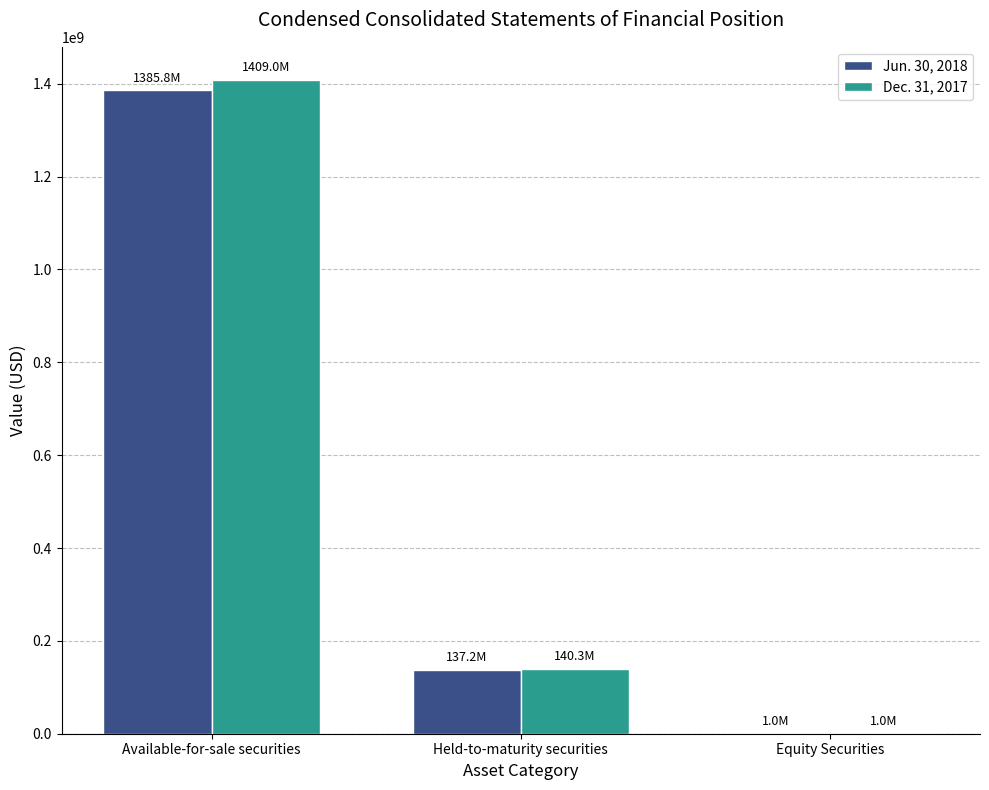

What is the difference between the Dec. 31, 2017 values at Available-for-sale securities and Equity Securities?

1407996000